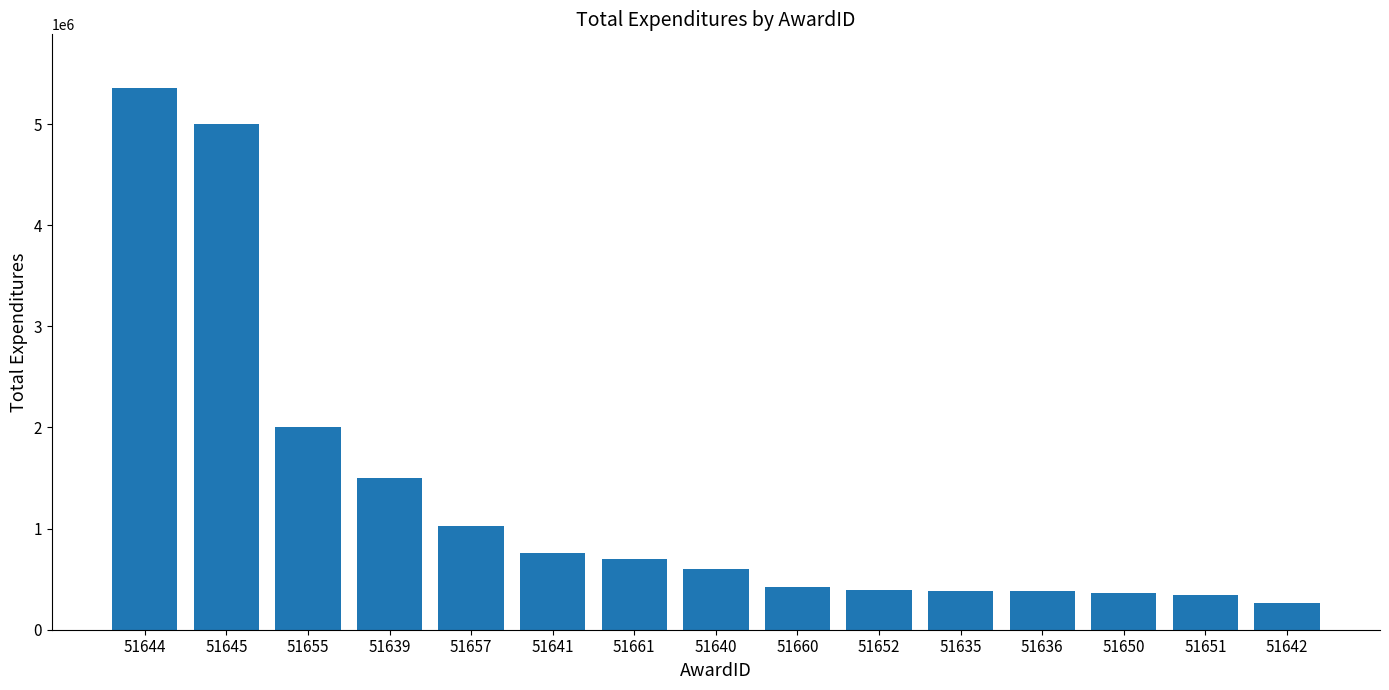

What is the minimum value shown in the chart?

267000